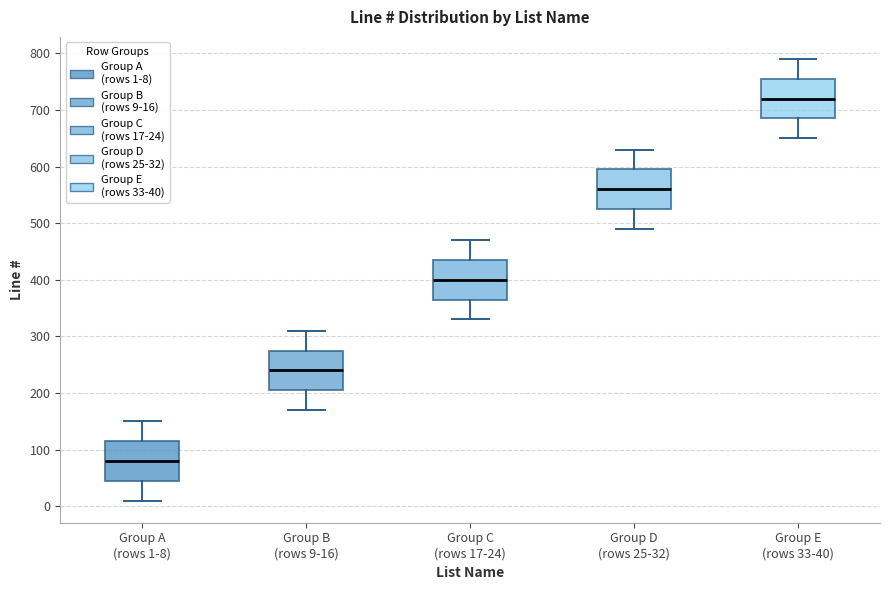

Where is the upper edge of the box for Group A (rows 1-8) on the y-axis? The values are not printed on the chart, so give them approximately, as read against the axis.

120